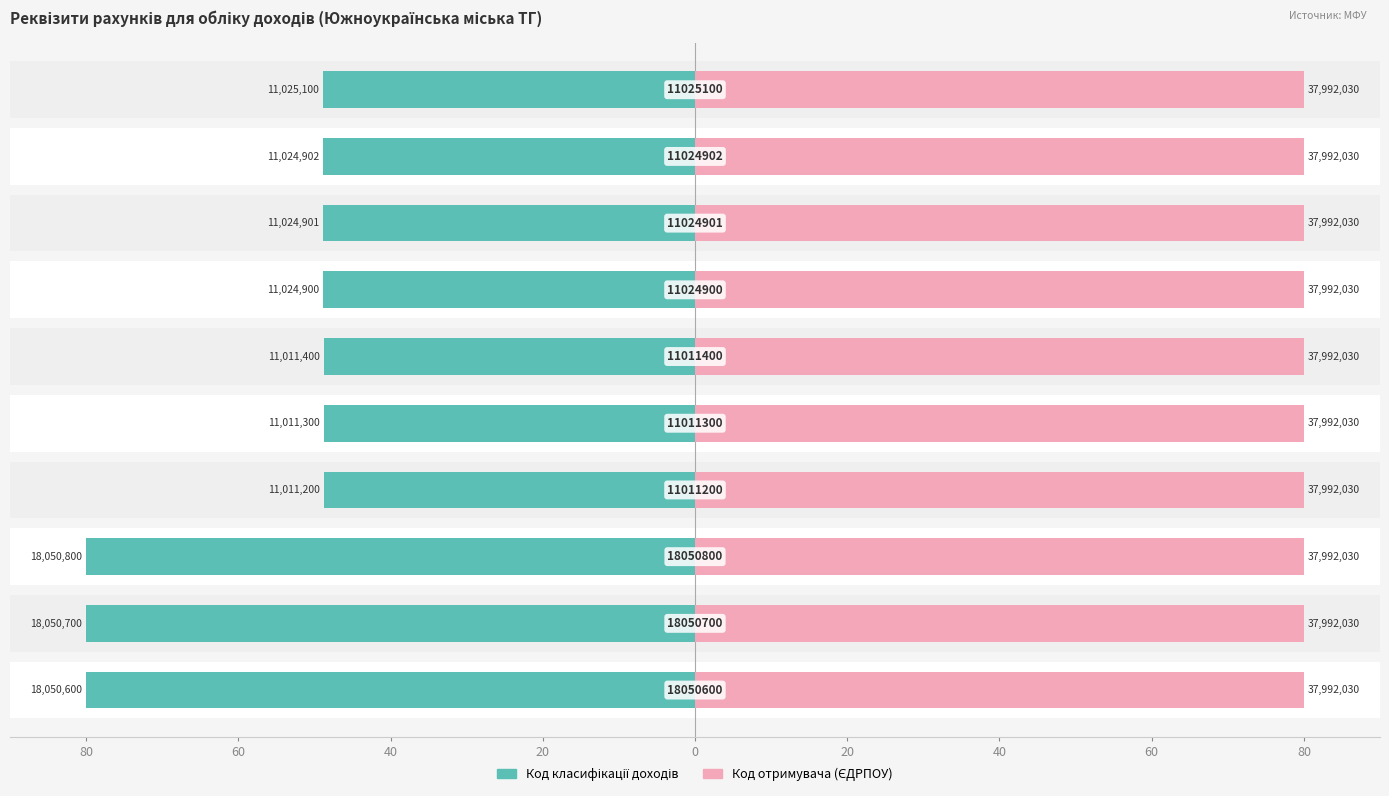

The Код отримувача (ЄДРПОУ) series shows 0.6 at 80. True or false?

True